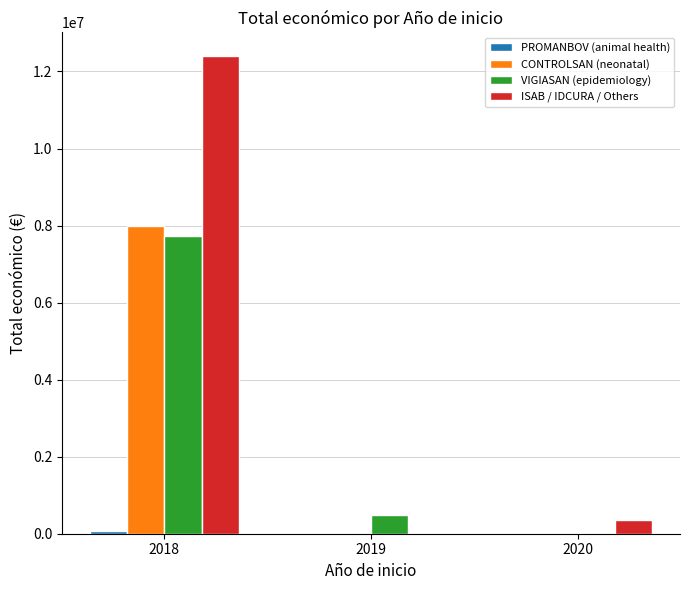

How many groups of bars are there?

3